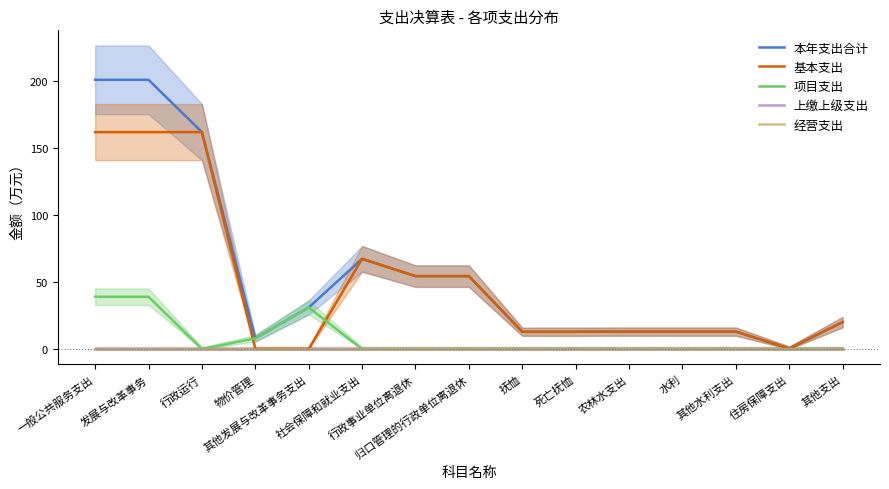

True or false: 基本支出 and 本年支出合计 cross at least once.

False